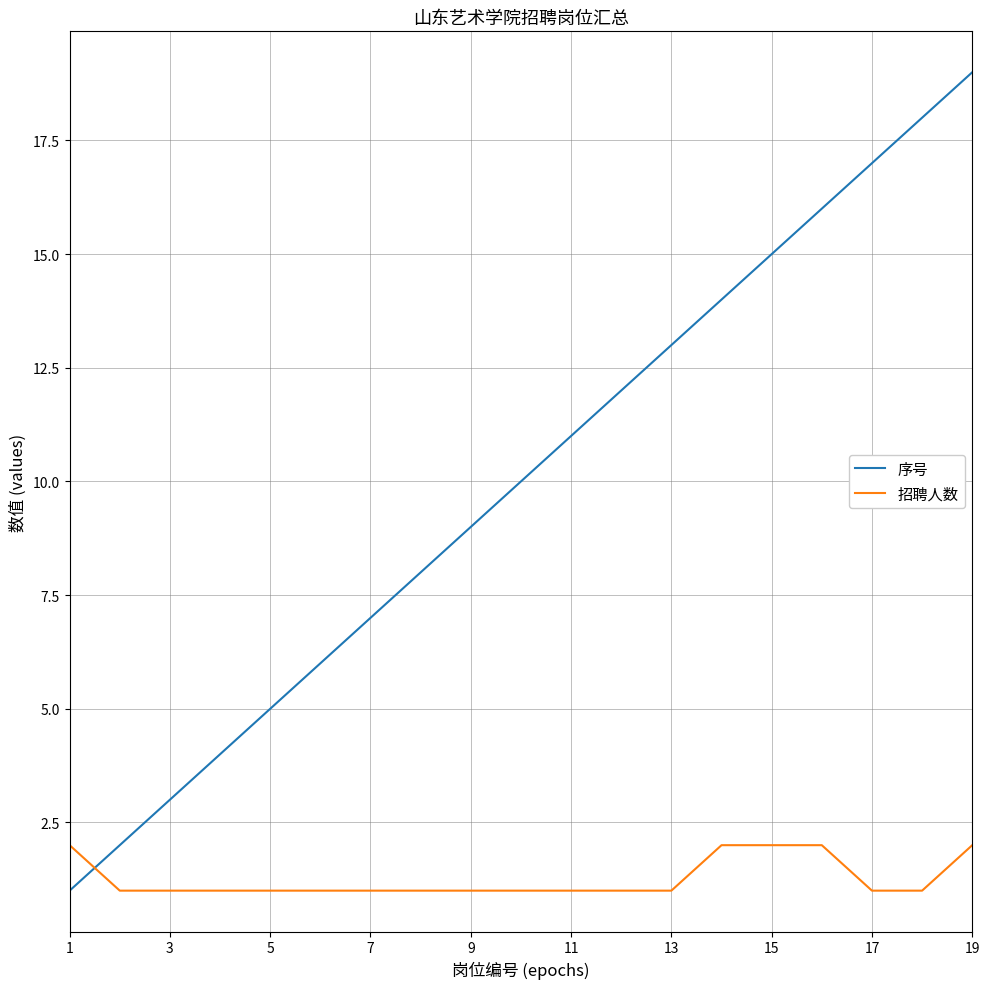

True or false: 序号 has more than 1 interior local peaks.

False